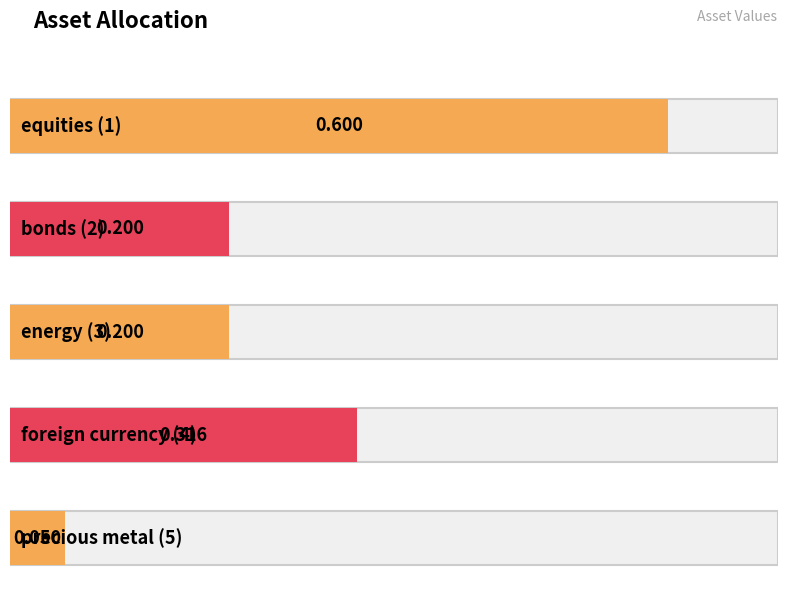

What is the minimum value shown in the chart?

0.1